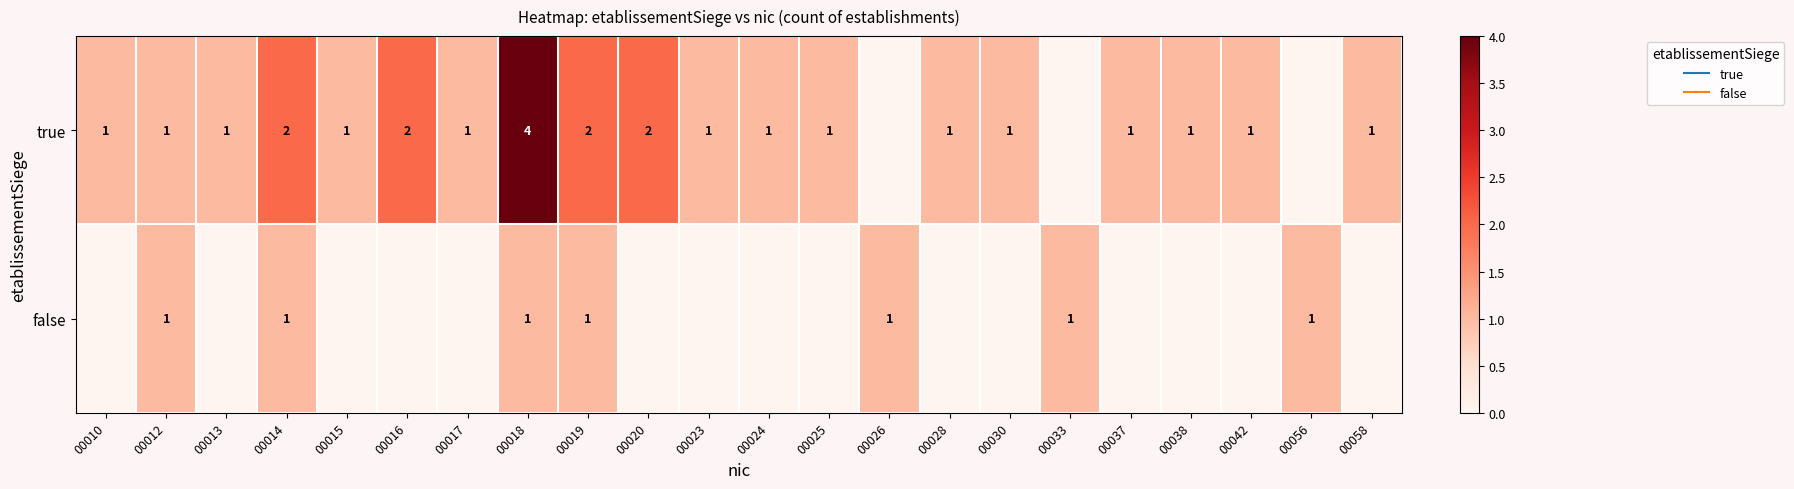

Rank the categories by true value from lowest to highest.

00026, 00033, 00056, 00010, 00012, 00013, 00015, 00017, 00023, 00024, 00025, 00028, 00030, 00037, 00038, 00042, 00058, 00014, 00016, 00019, 00020, 00018